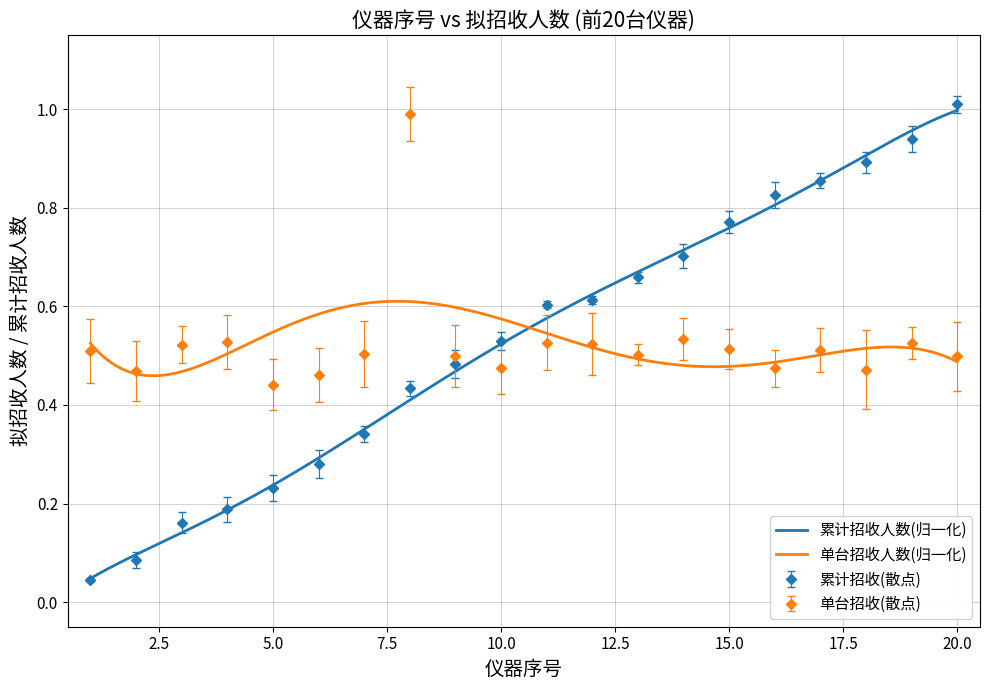

True or false: the data shows 0.1 at 8.

False